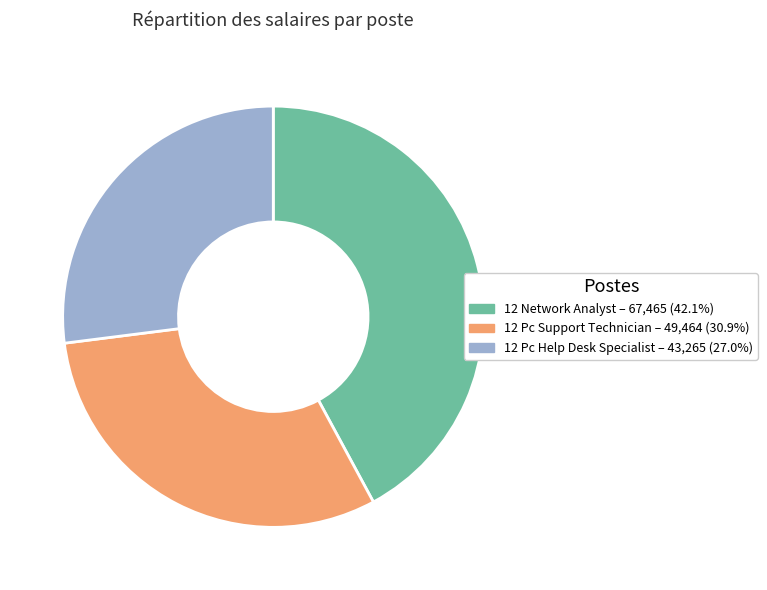

Is it true that 12 Network Analyst is 42% of the pie?

True